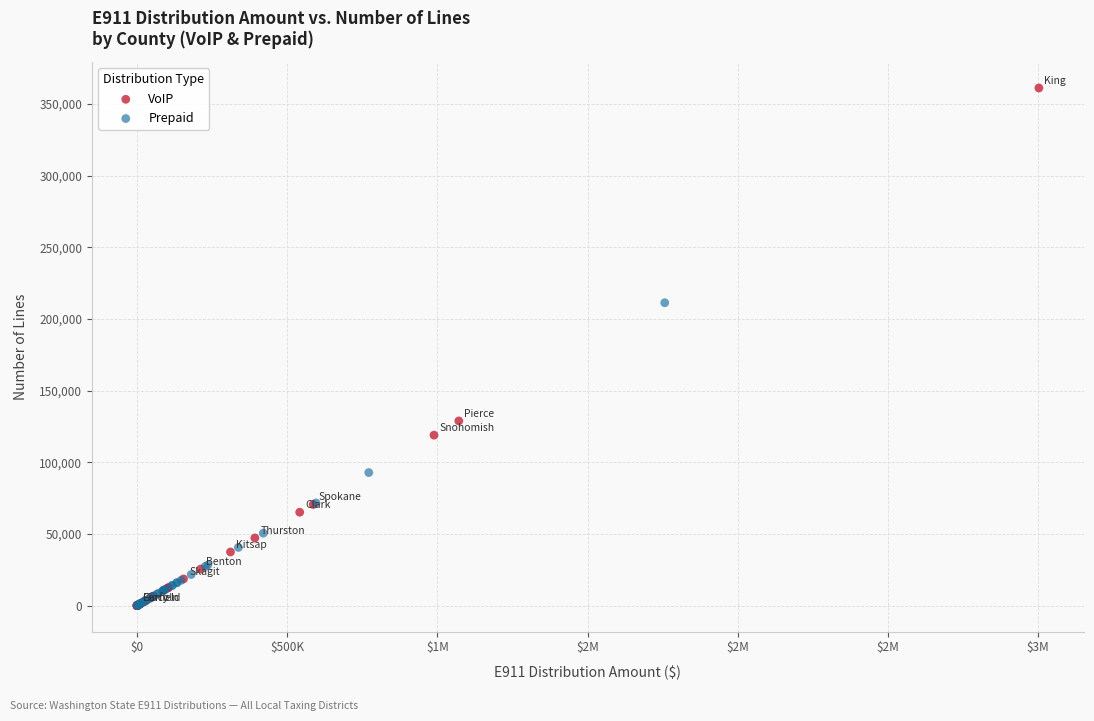

Which series has the largest Y range (max minus min)?

VoIP